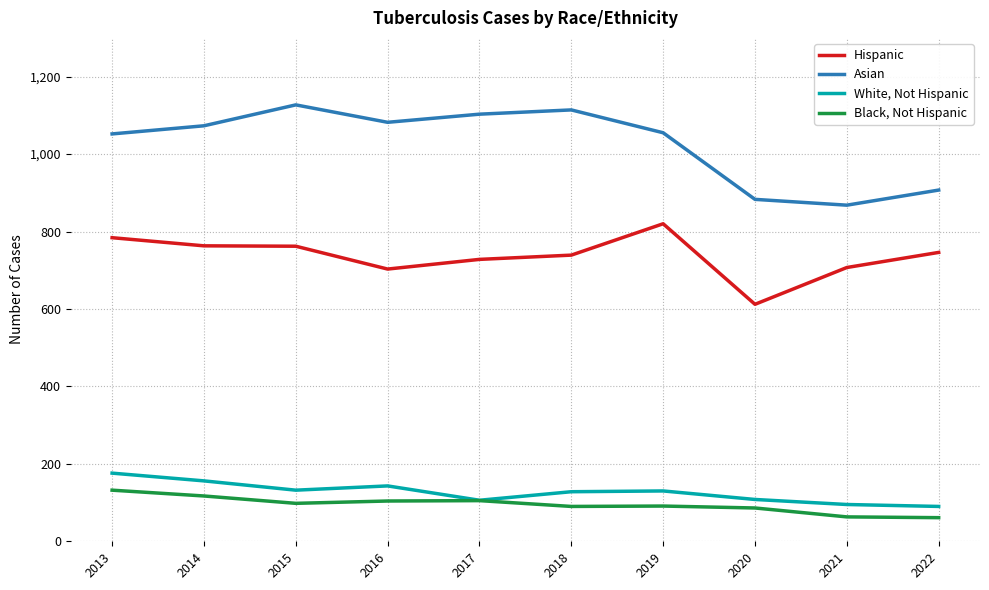

What is the difference between the highest and lowest values at 2020?

797